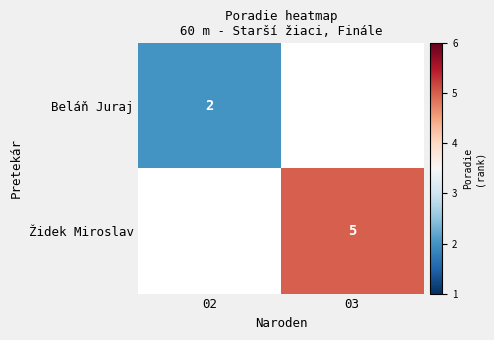

The value of Beláň Juraj at 02 is 2. True or false?

True